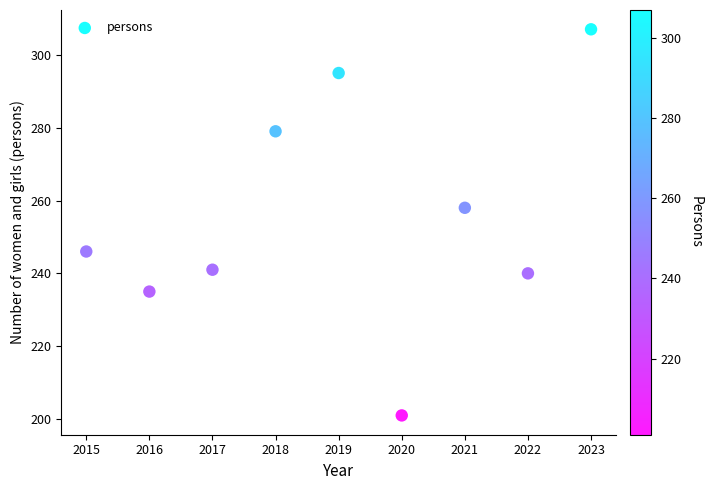

What Y value in the scatter plot is closest to 254?

258